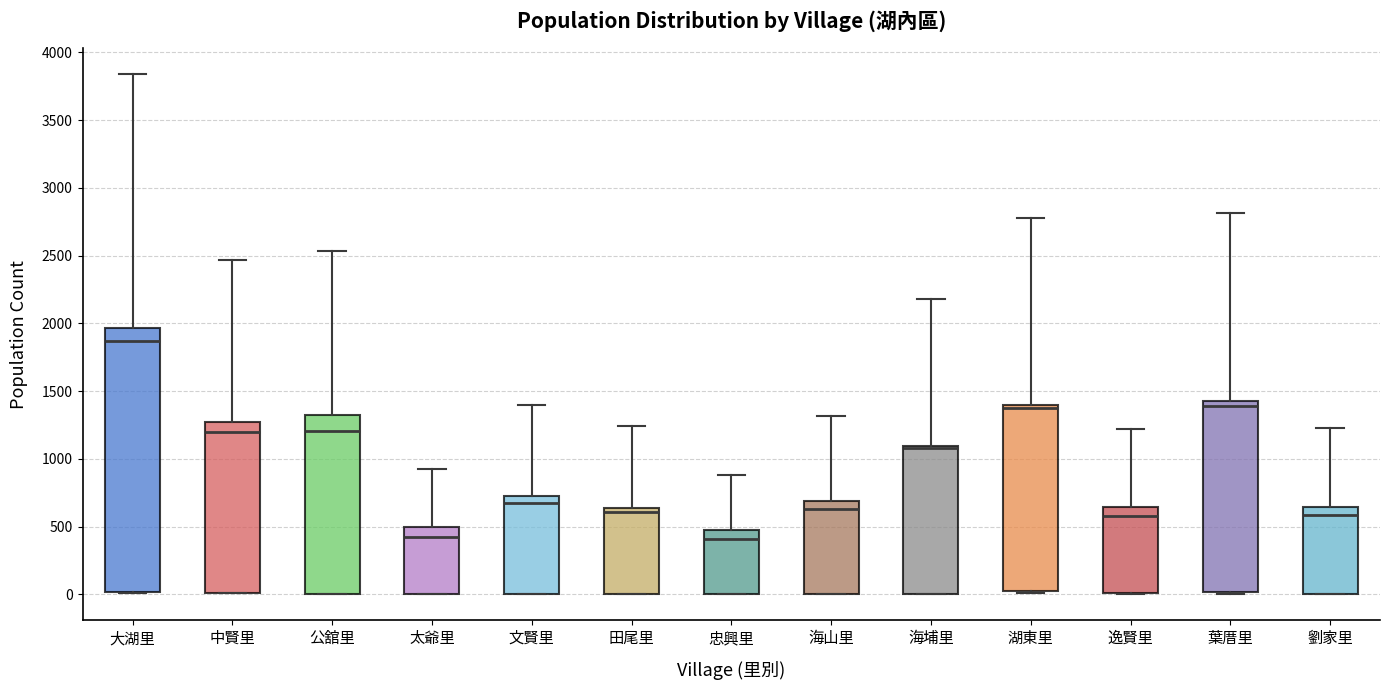

Where is the lower edge of the box for 大湖里 on the y-axis? The values are not printed on the chart, so give them approximately, as read against the axis.

0